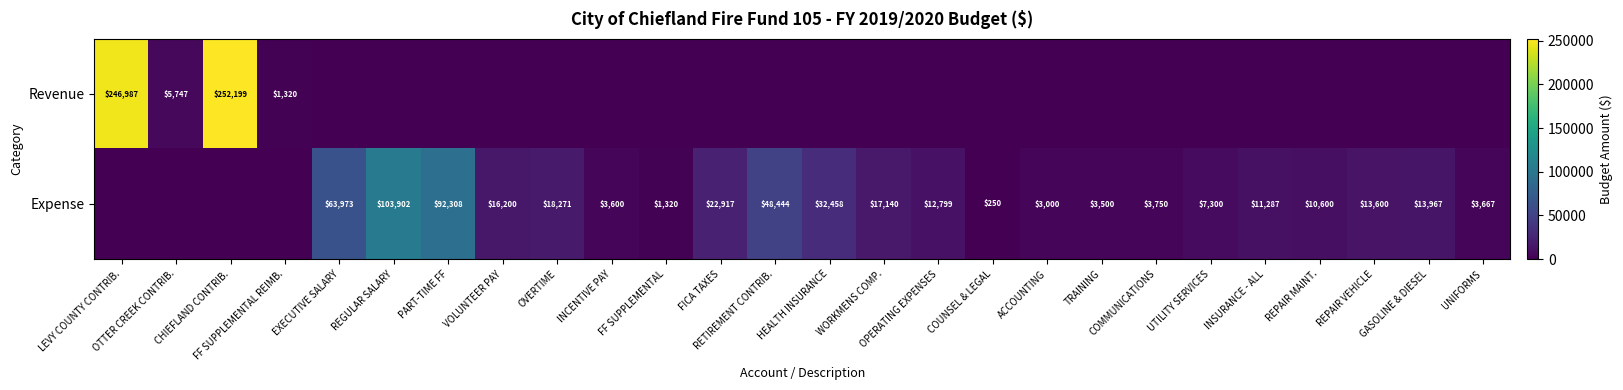

Between FICA TAXES and REPAIR MAINT., which series saw the biggest shift?

Expense